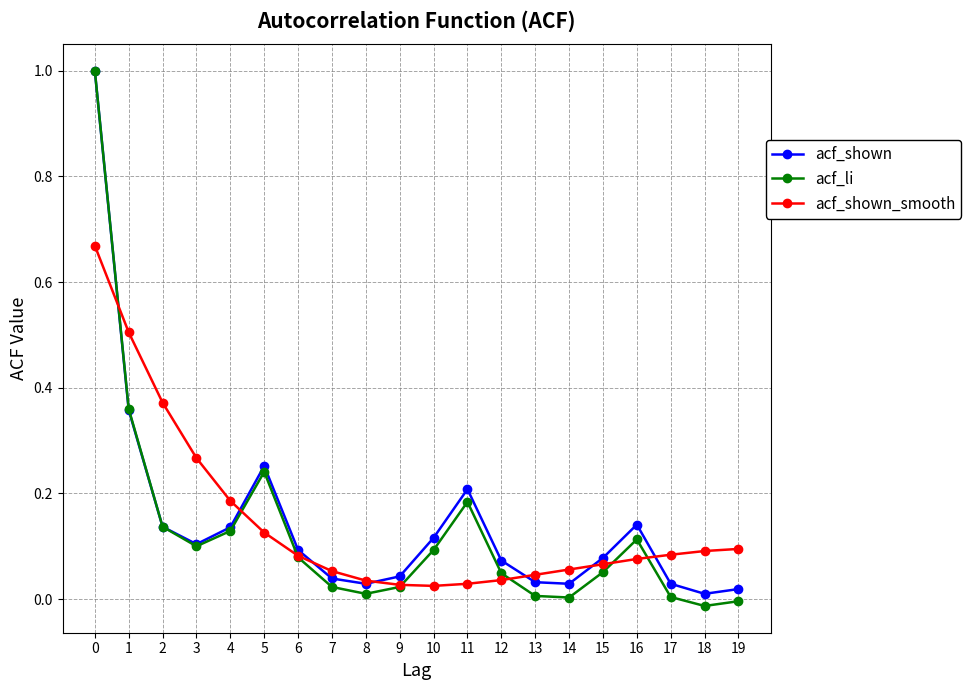

What is the difference between the maximum and minimum values in the acf_shown_smooth series?

0.6